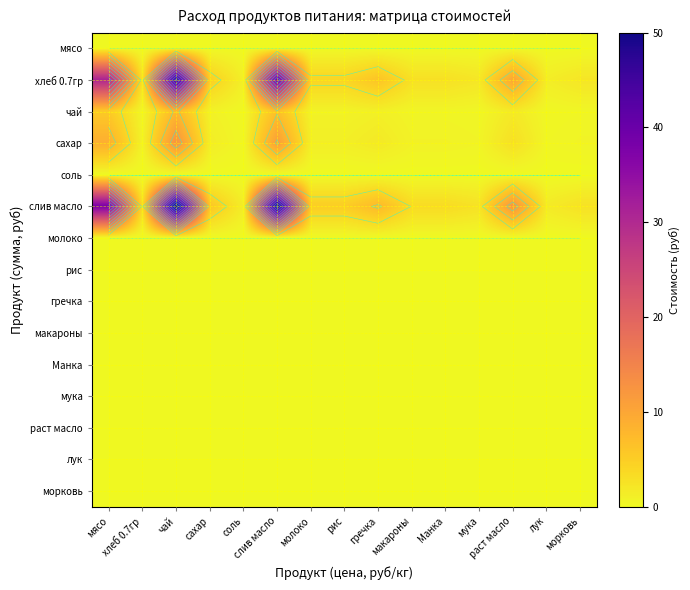

The value of лук at мука is 0.0. True or false?

True